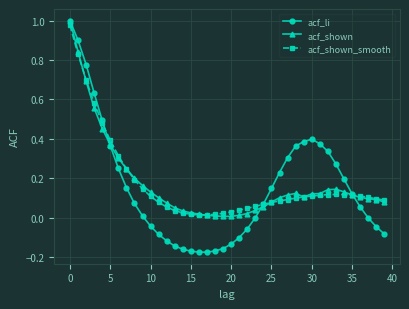

What are all the series names shown in the legend?

acf_li, acf_shown, acf_shown_smooth